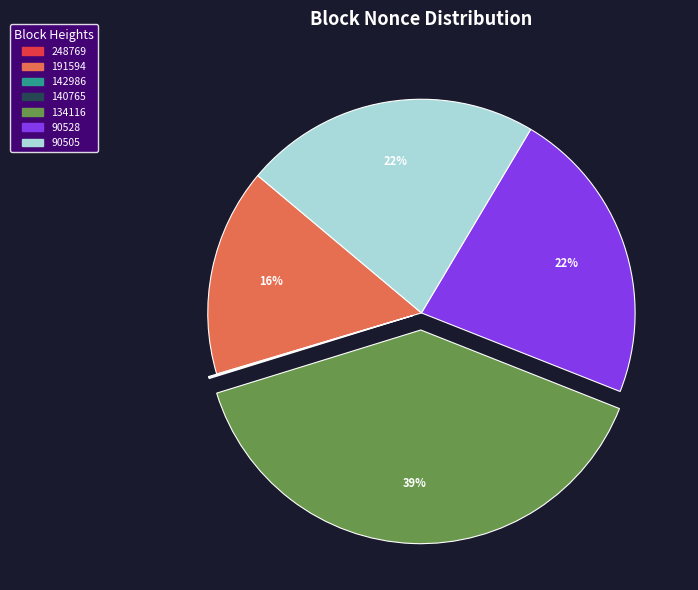

Which category has the biggest portion of the pie?

134116